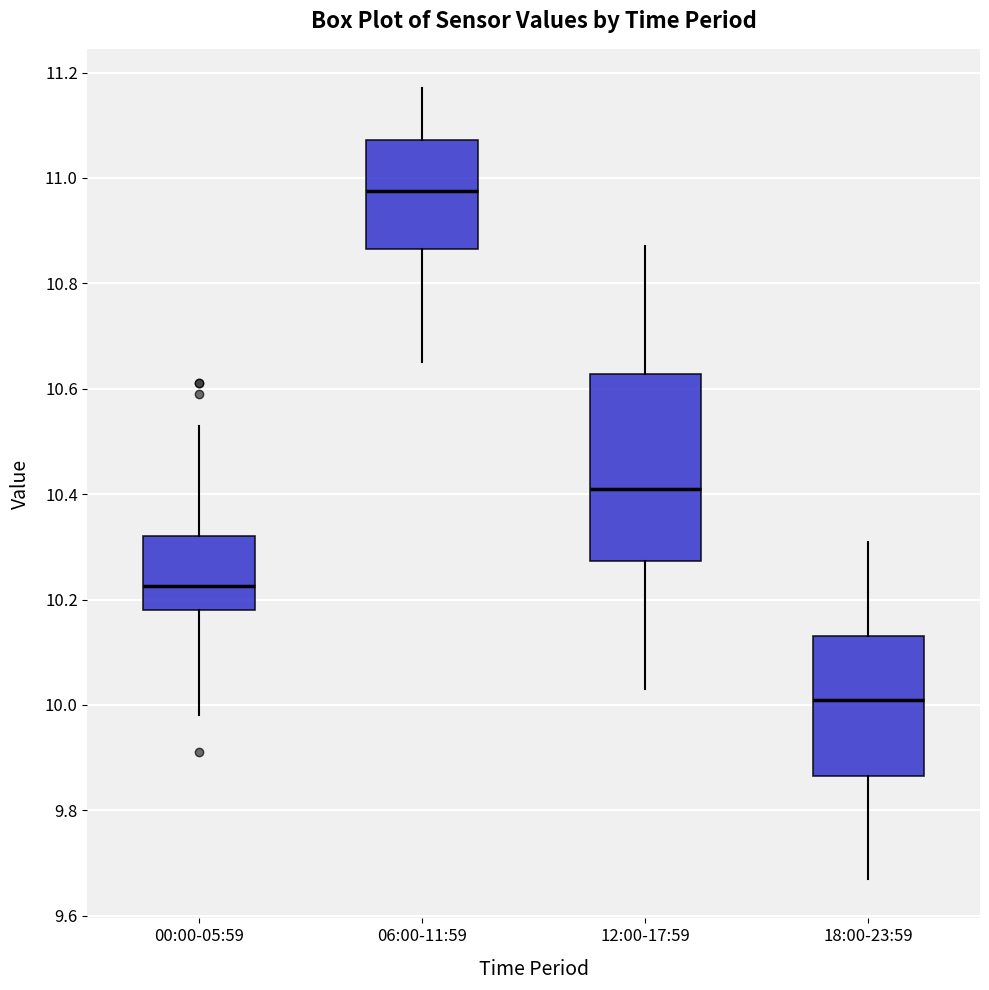

Where does the median line of the box for 06:00-11:59 sit on the y-axis? The values are not printed on the chart, so give them approximately, as read against the axis.

10.98